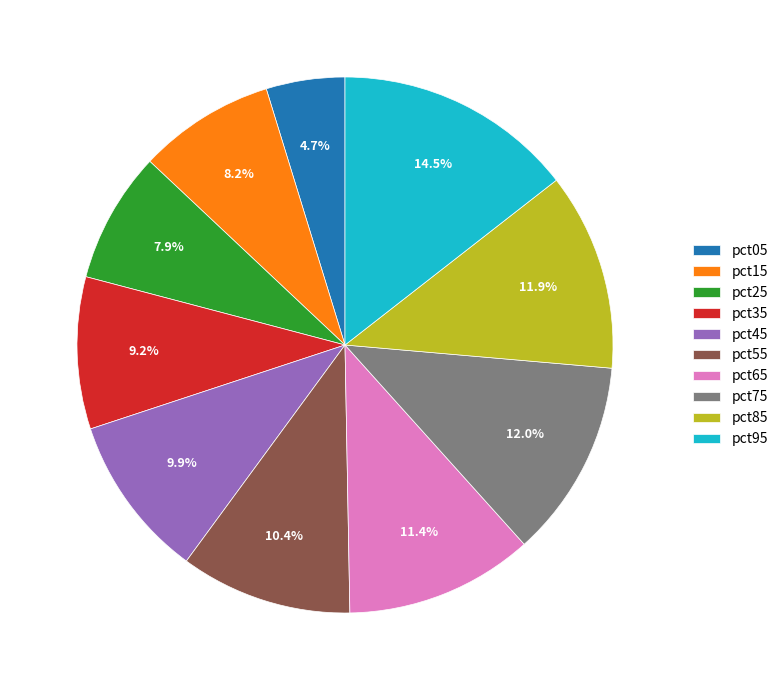

Which has a higher value, pct55 or pct45?

pct55